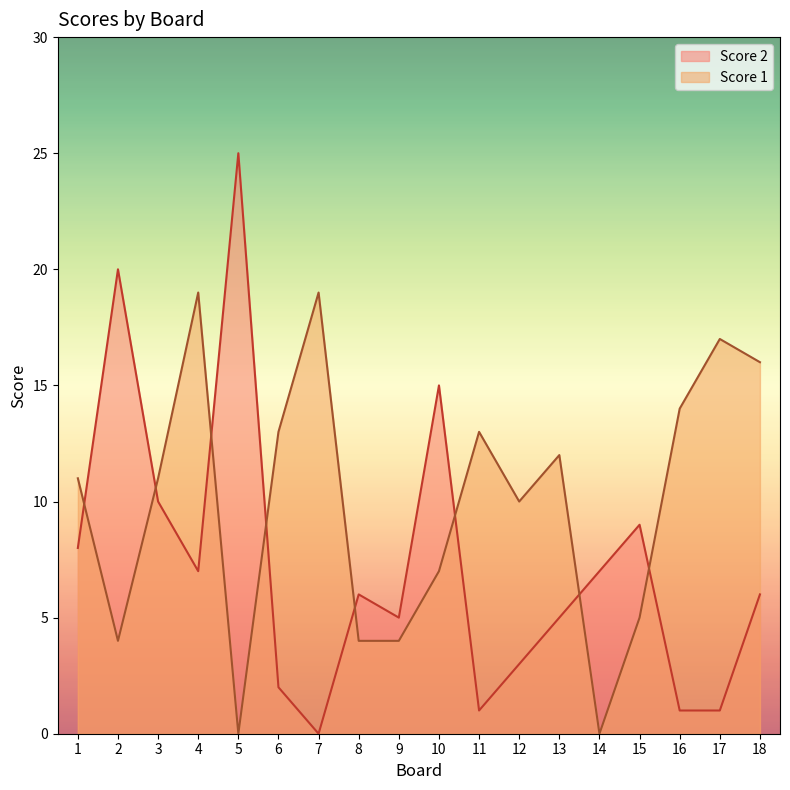

Reading left to right, transcribe all the data shown in this chart.

Score 1: 11	4	11	19	0	13	19	4	4	7	13	10	12	0	5	14	17	16
Score 2: 8	20	10	7	25	2	0	6	5	15	1	3	5	7	9	1	1	6